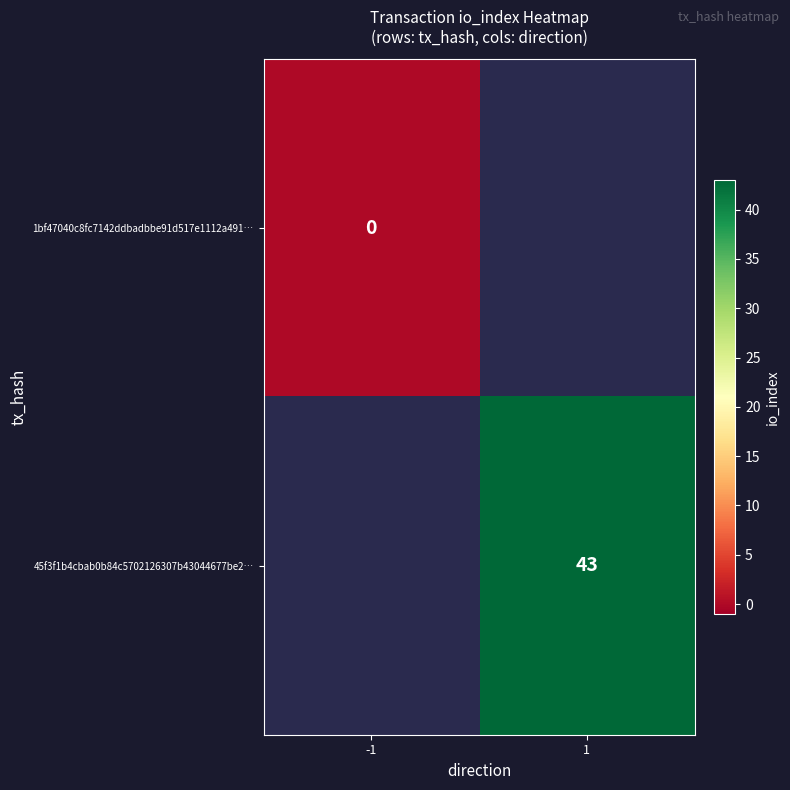

Which category has the highest value in the 1bf47040c8fc7142ddbadbbe91d517e1112a491… series?

-1